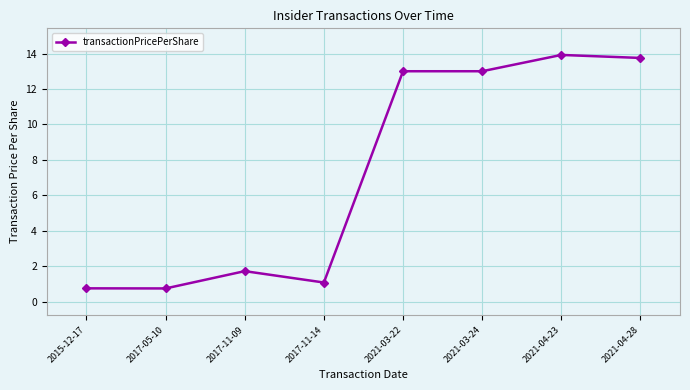

What position from the left is 2015-12-17?

1